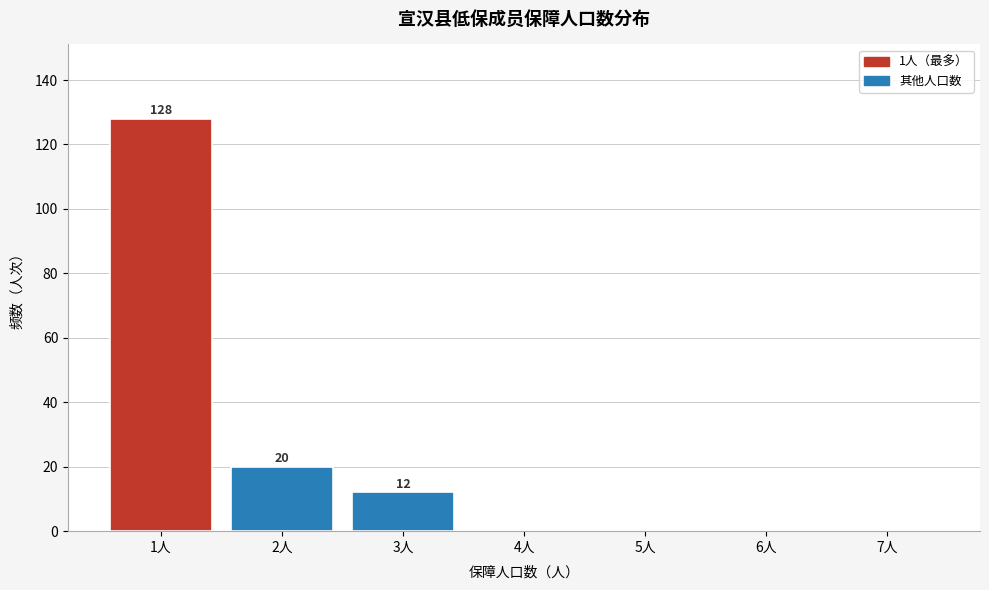

Reading left to right, list all the values displayed in this chart.

1人=128	2人=20	3人=12	4人=0	5人=0	6人=0	7人=0